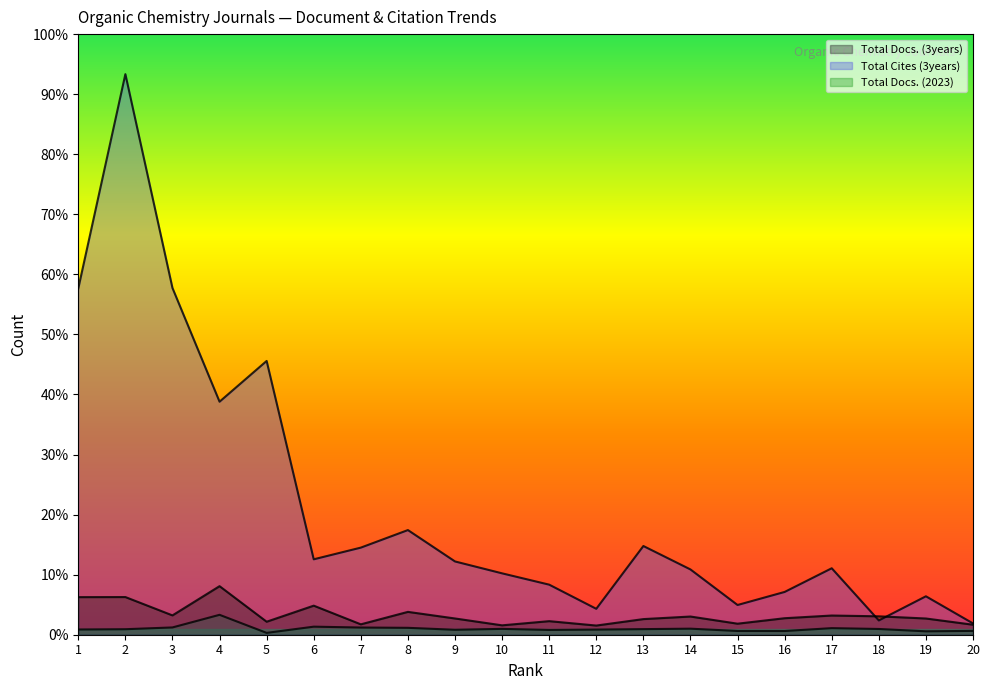

What is the value of the Total Cites (3years) point at the 16th from the left?

2136.7